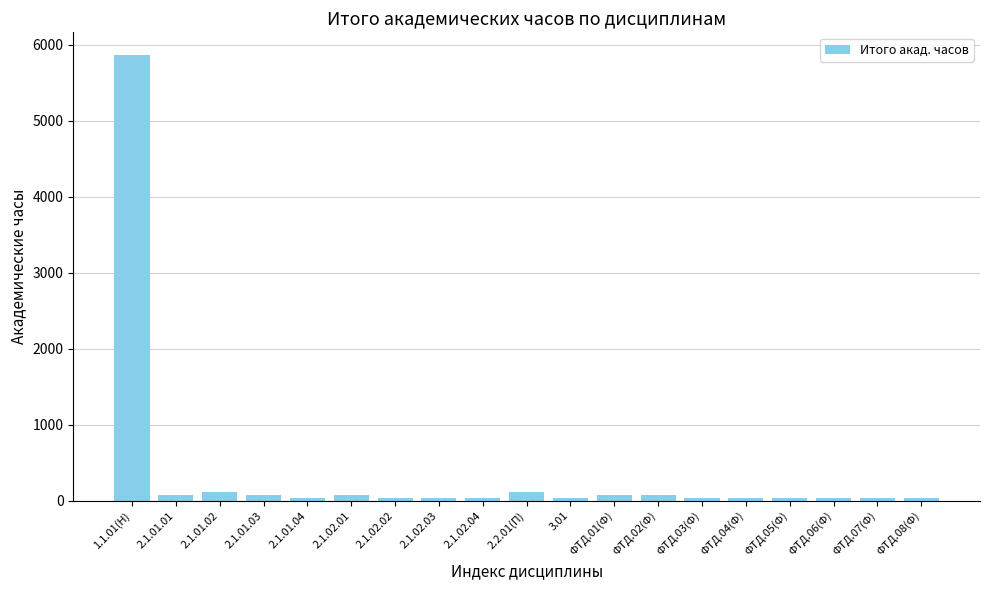

What is the label of the 15th bar from the left?

ФТД.04(Ф)